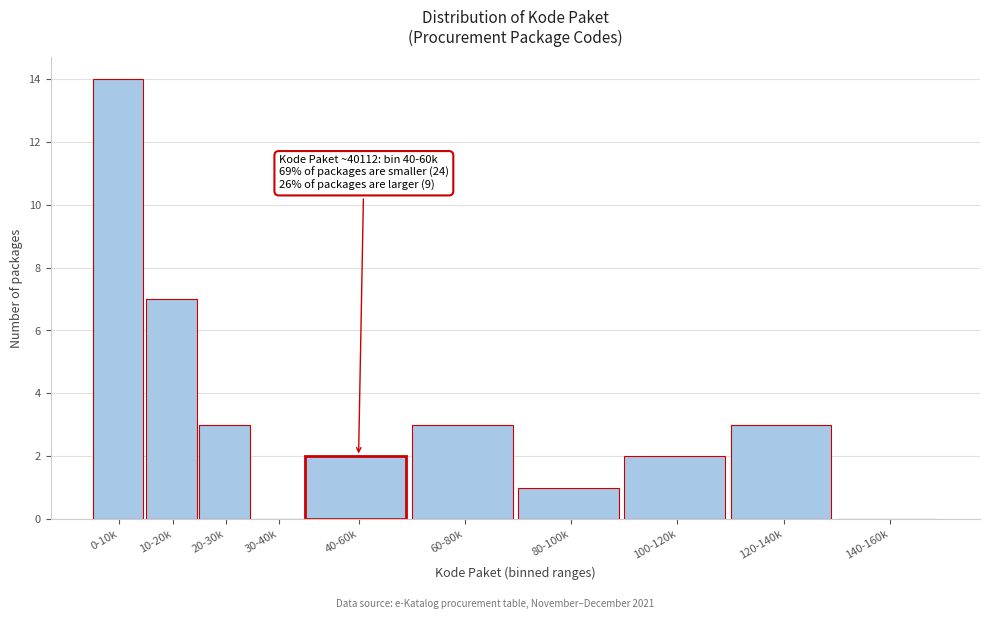

Reading right to left, list all the values displayed in this chart.

140-160k=0	120-140k=3	100-120k=2	80-100k=1	60-80k=3	40-60k=2	30-40k=0	20-30k=3	10-20k=7	0-10k=14